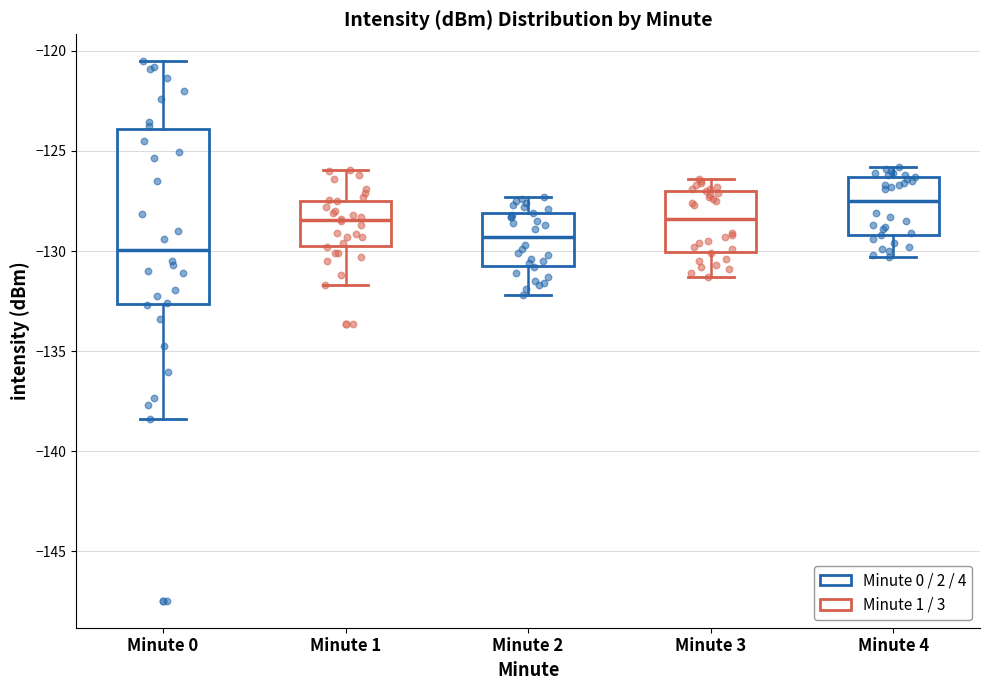

Reading left to right, transcribe this box plot: for each box, give where its median line is, the range the box spans, and where its two whiskers end, as read against the y-axis. The values are not printed on the chart, so give them approximately, as read against the axis.

Minute 0: median -130.0, box -132.5 to -124.0, whiskers -138.5 to -120.5
Minute 1: median -128.5, box -129.5 to -127.5, whiskers -131.5 to -126.0
Minute 2: median -129.5, box -130.5 to -128.0, whiskers -132.0 to -127.5
Minute 3: median -128.5, box -130.0 to -127.0, whiskers -131.5 to -126.5
Minute 4: median -127.5, box -129.0 to -126.5, whiskers -130.5 to -126.0